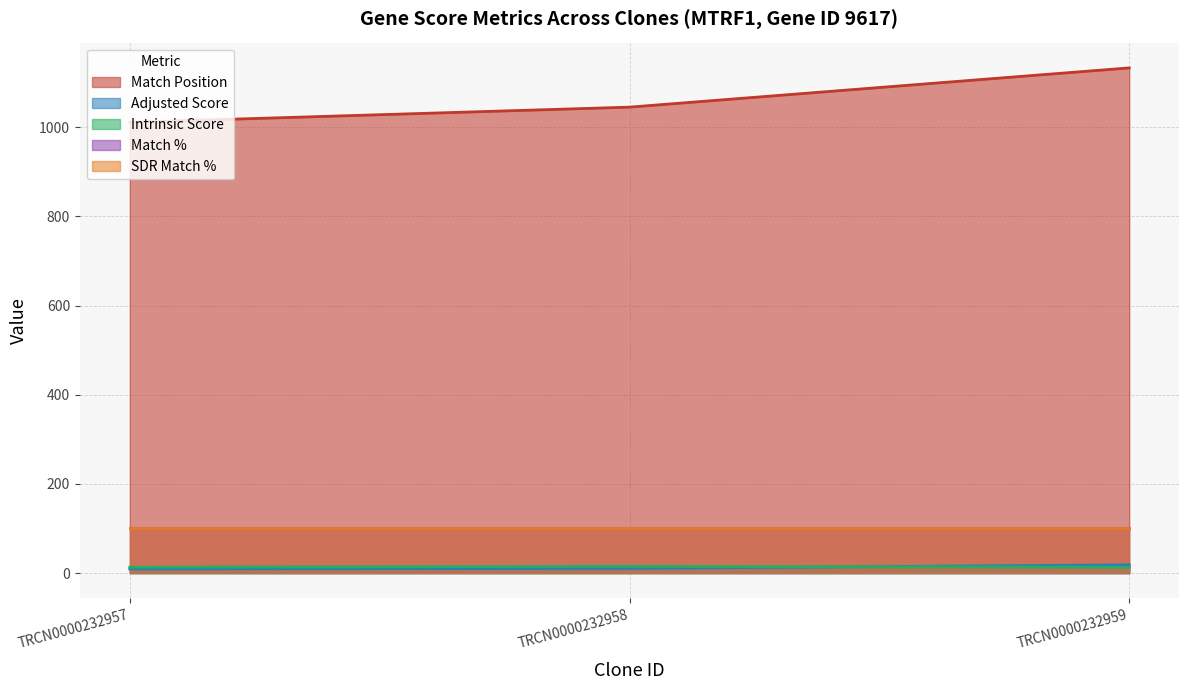

Which series has the widest spread of values?

Match Position